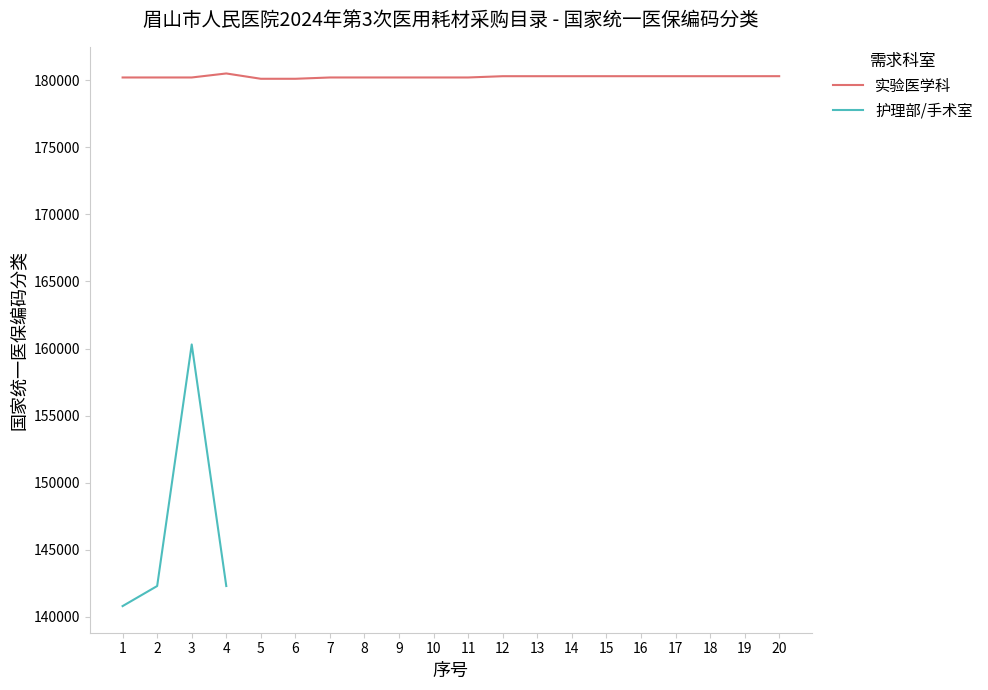

List the labels in order of value, largest first.

4, 20, 15, 16, 17, 18, 19, 12, 13, 14, 1, 2, 3, 7, 8, 9, 10, 11, 5, 6